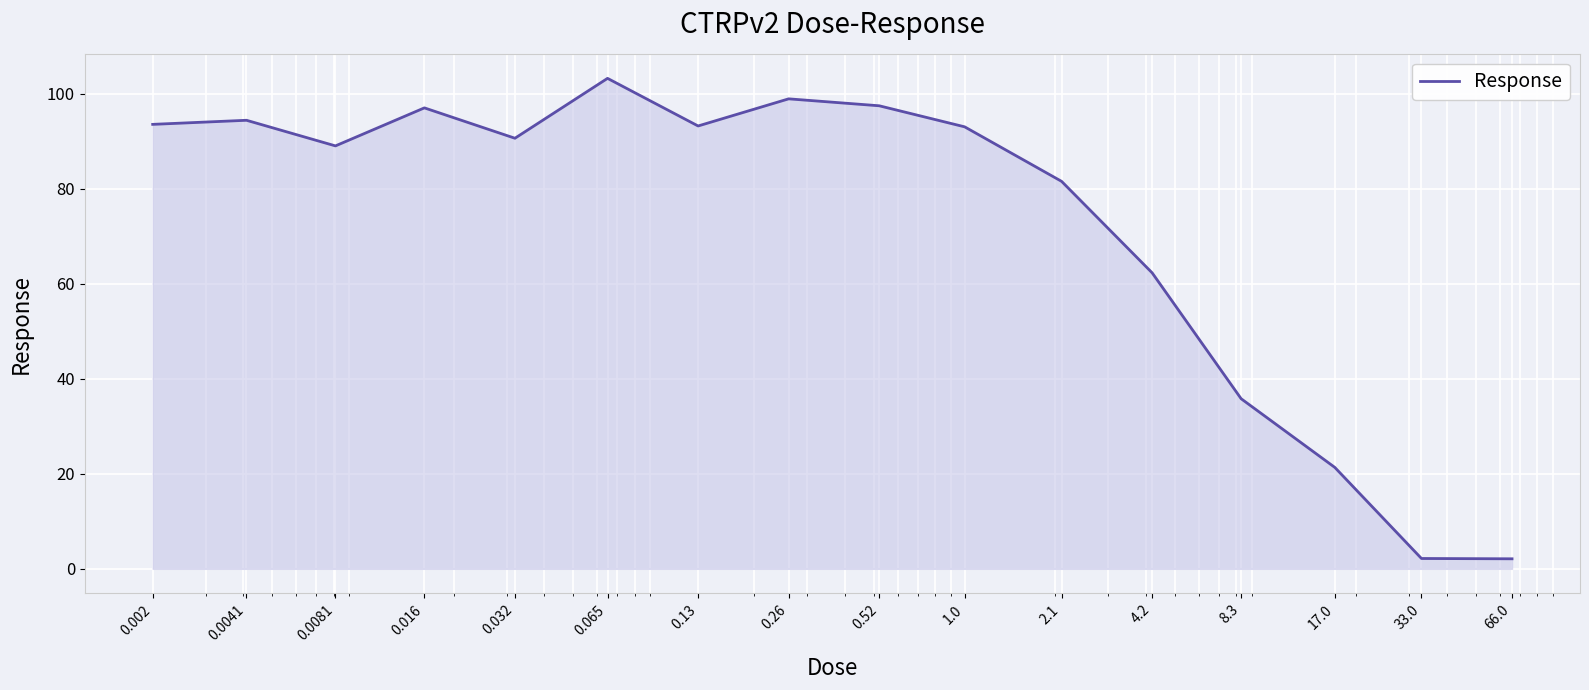

What is the difference between the maximum and minimum values?

101.1